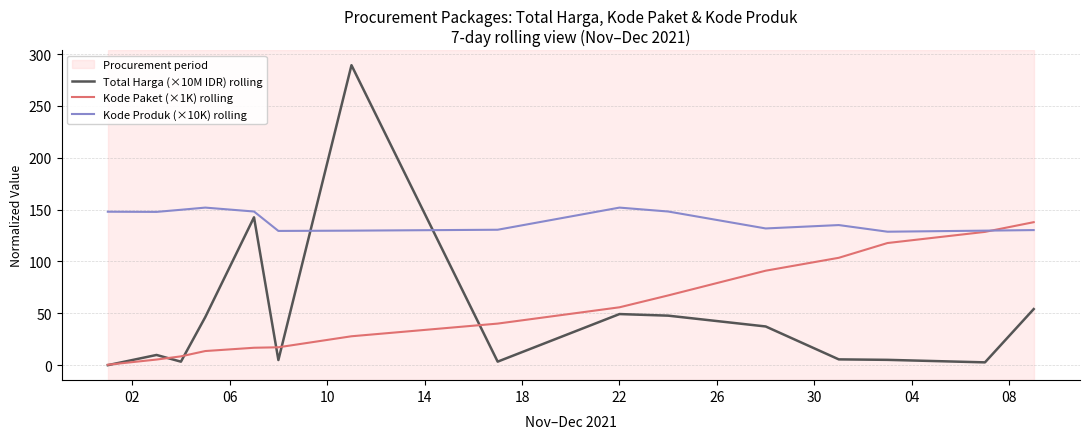

Which series has the largest total across all categories?

Kode Produk (×10K) rolling